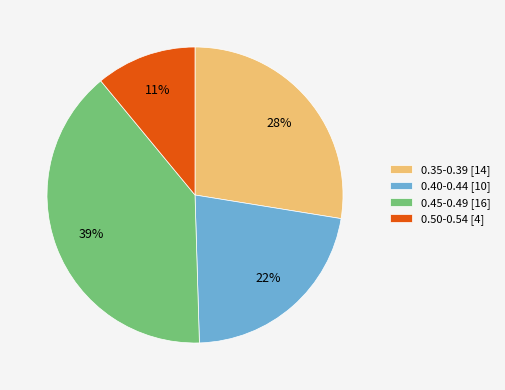

Is the sum of 0.40-0.44 [10] and 0.45-0.49 [16] greater than half?

Yes